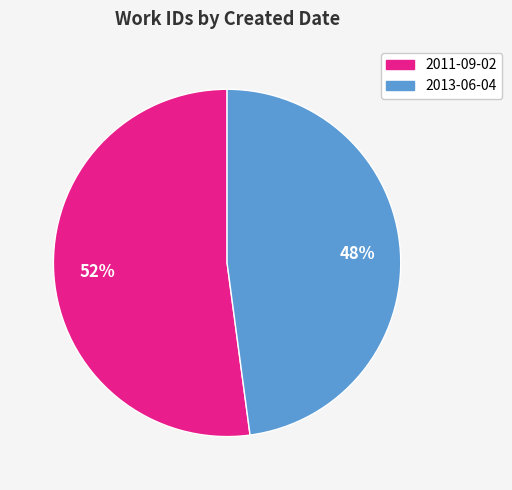

Is it true that 2013-06-04 is 40% of the pie?

False